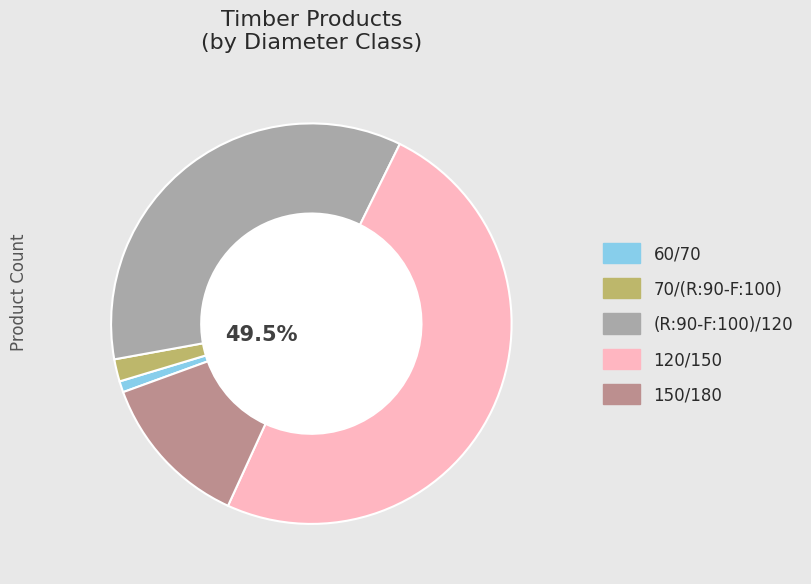

To the nearest percent, what is the combined percentage of 60/70 and (R:90-F:100)/120?

36%